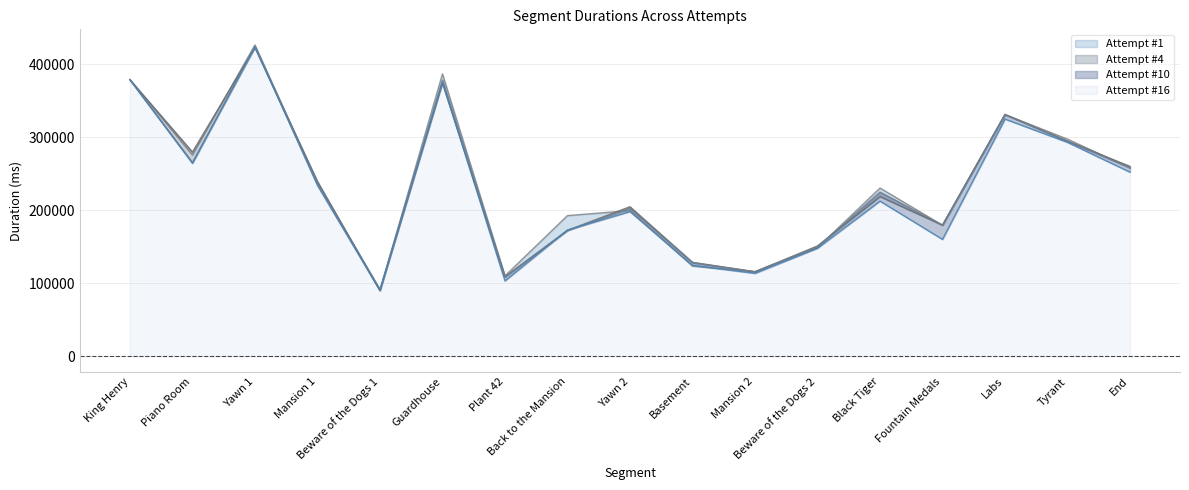

The Attempt #16 series shows 323275 at Yawn 2. True or false?

False